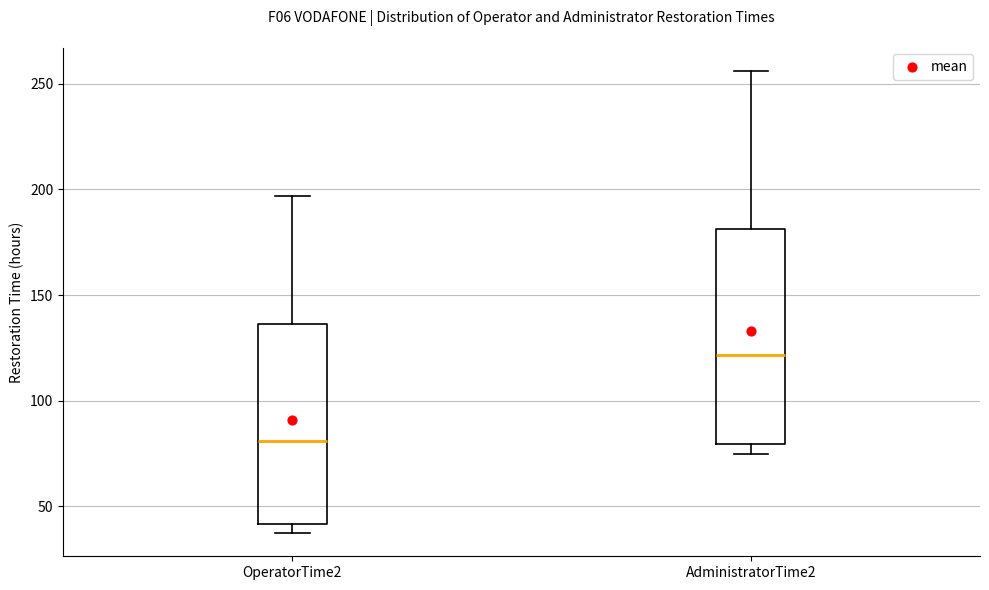

Which box has the highest median line?

AdministratorTime2